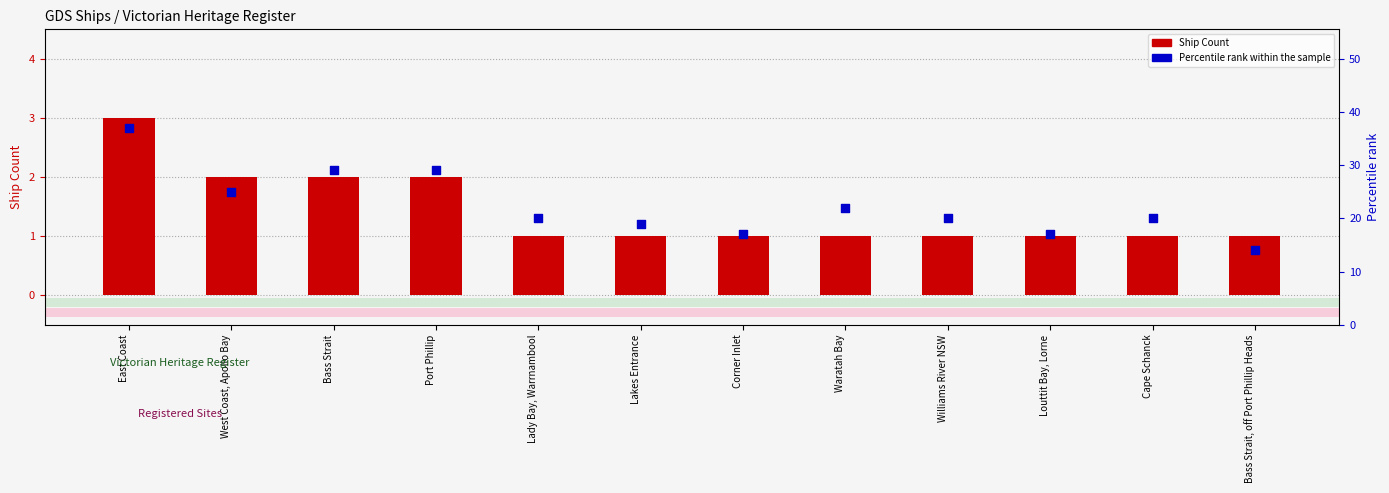

What is the total value across all series at East Coast?

40